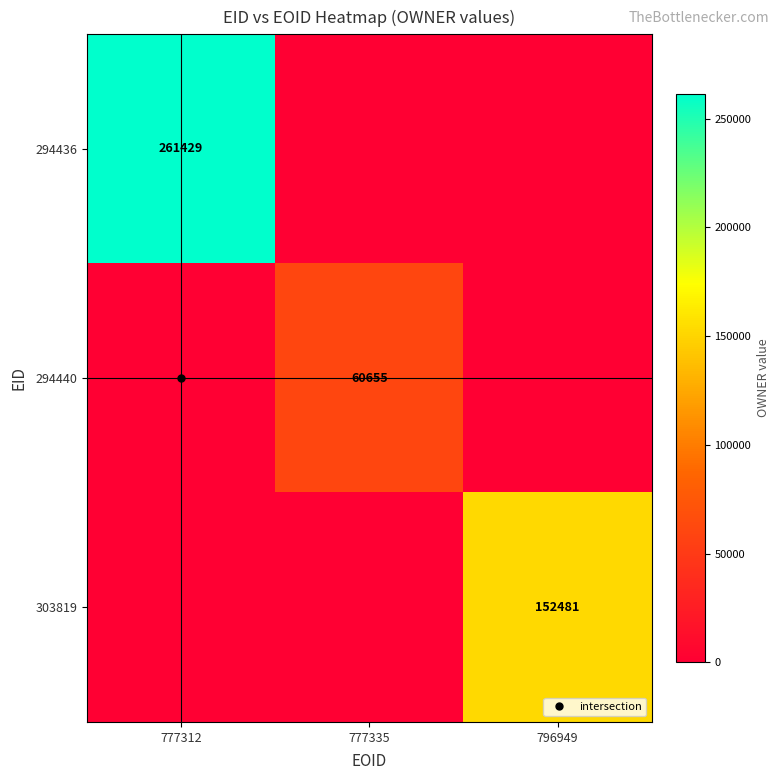

Which label corresponds to the smallest value in the chart?

777335